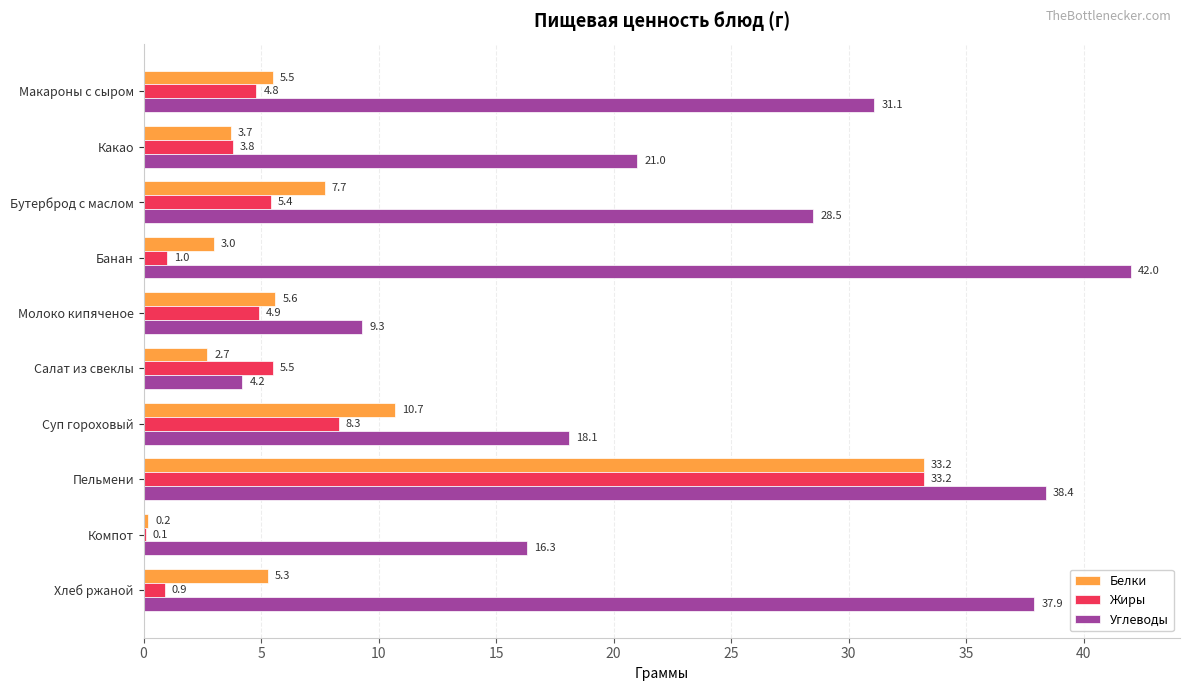

What is the highest value of the Жиры series?

33.2